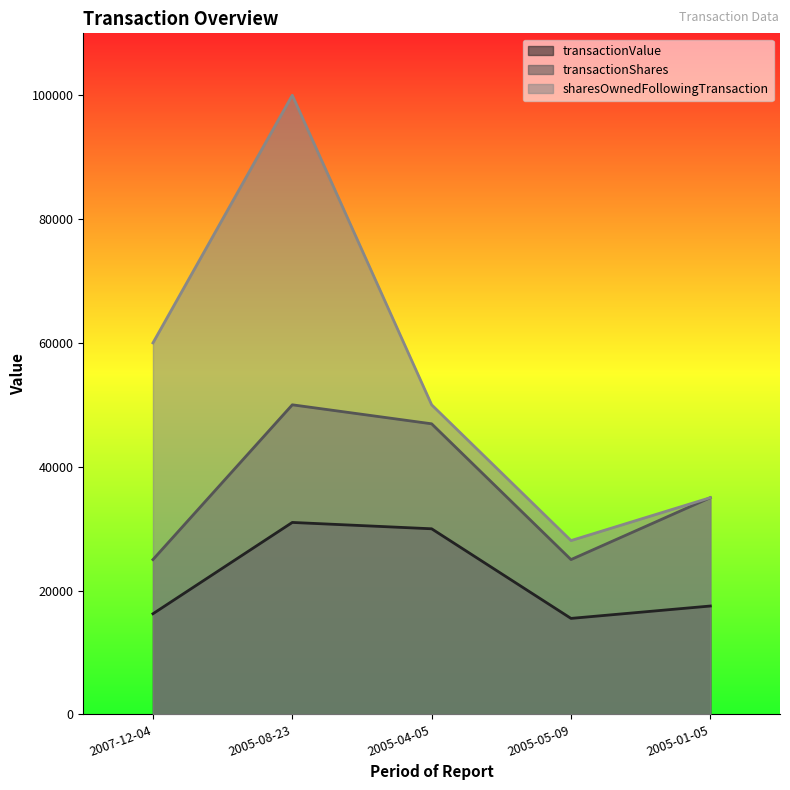

Is it true that transactionValue equals 6079 at 2005-01-05?

False